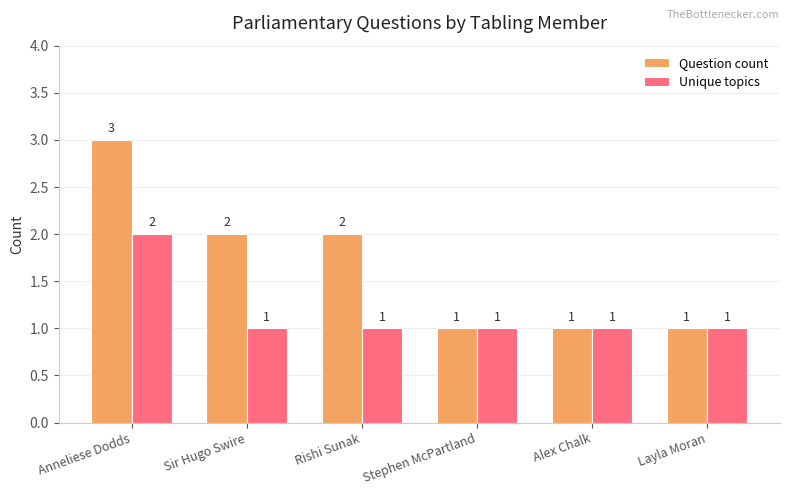

At Sir Hugo Swire, list the series in order from smallest to largest.

Unique topics, Question count